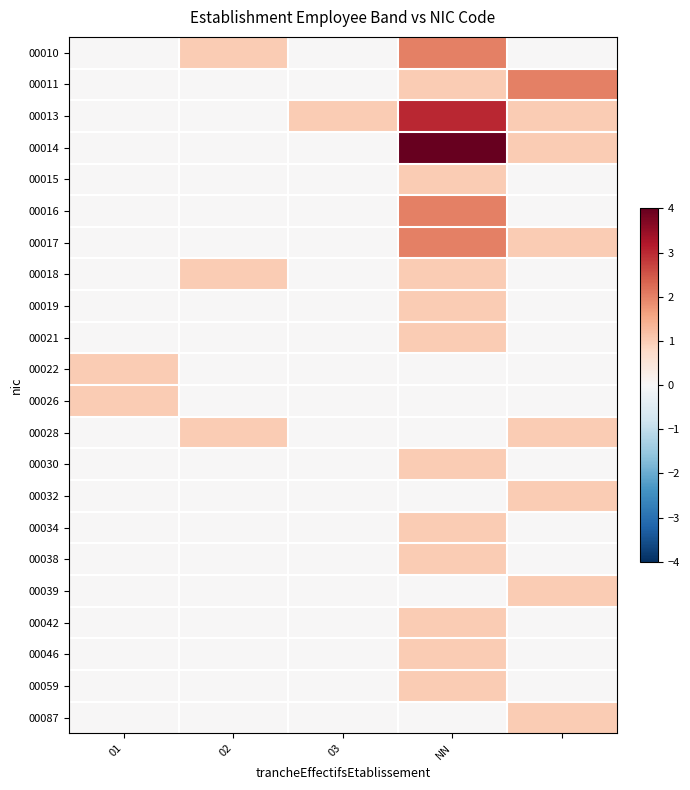

How many distinct data groups are displayed?

22